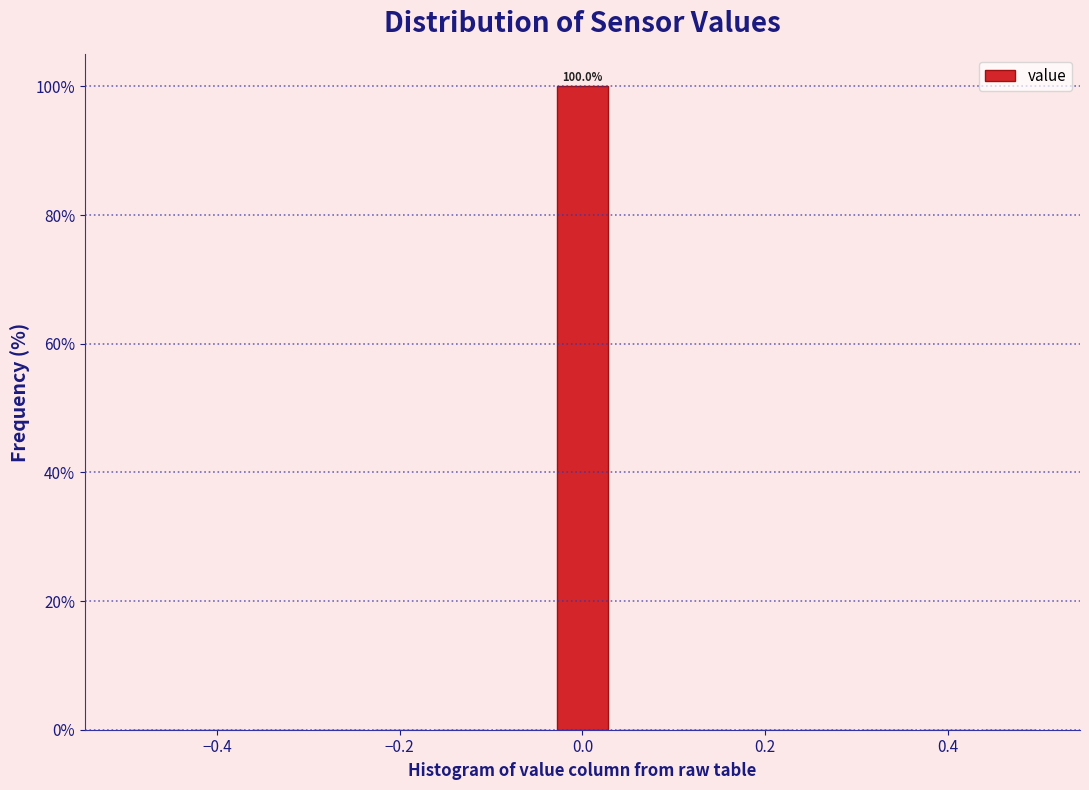

Around what value on the x-axis is the tallest bar? Give the approximate position of its centre, as read against the axis.

0.00